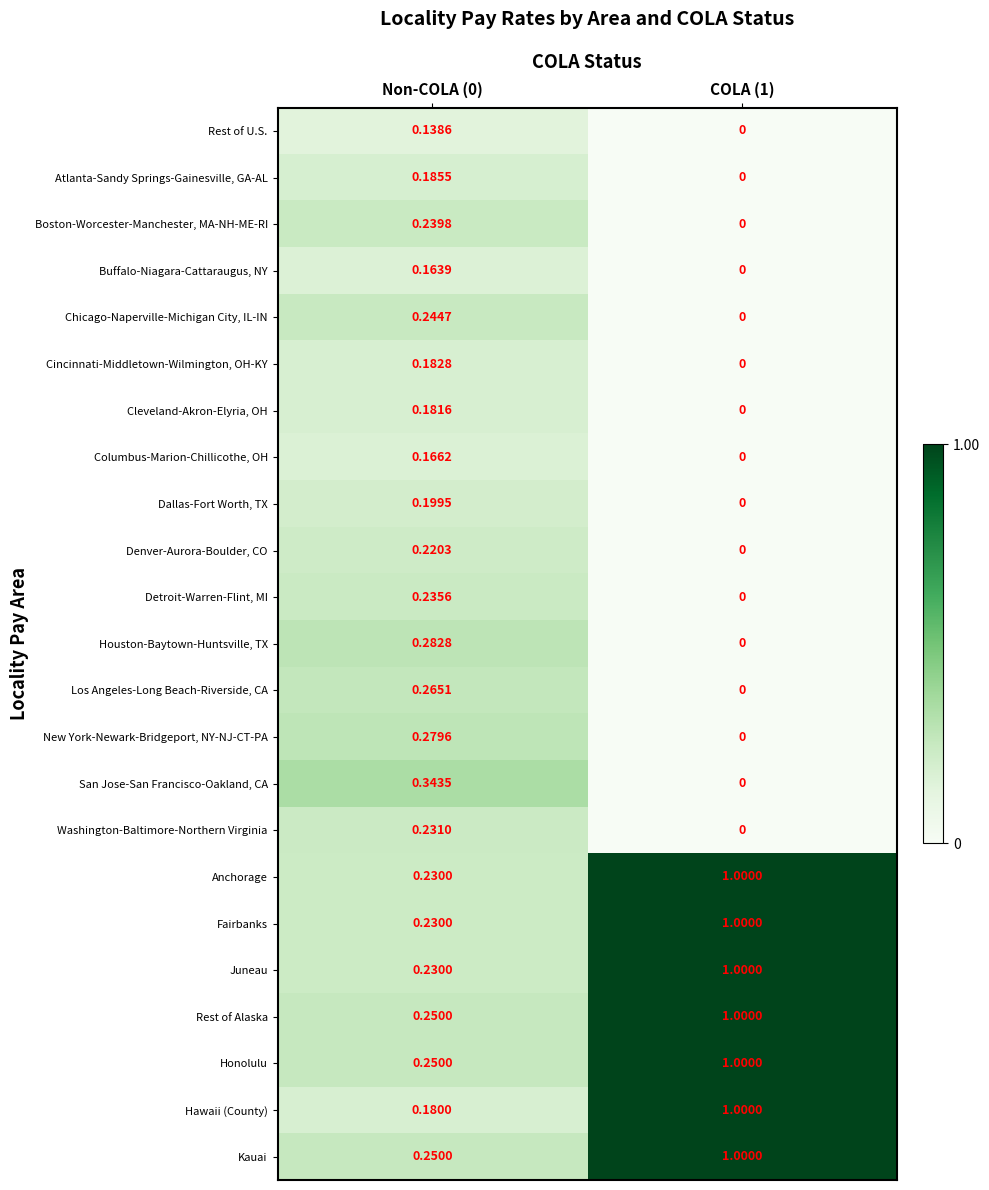

Which series changed the most between Non-COLA (0) and COLA (1)?

Hawaii (County)